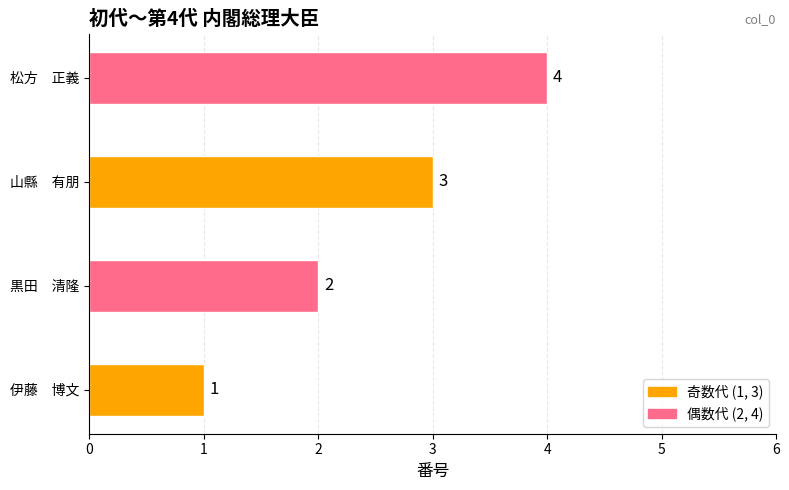

True or false: the data shows 3 at 山縣　有朋.

True